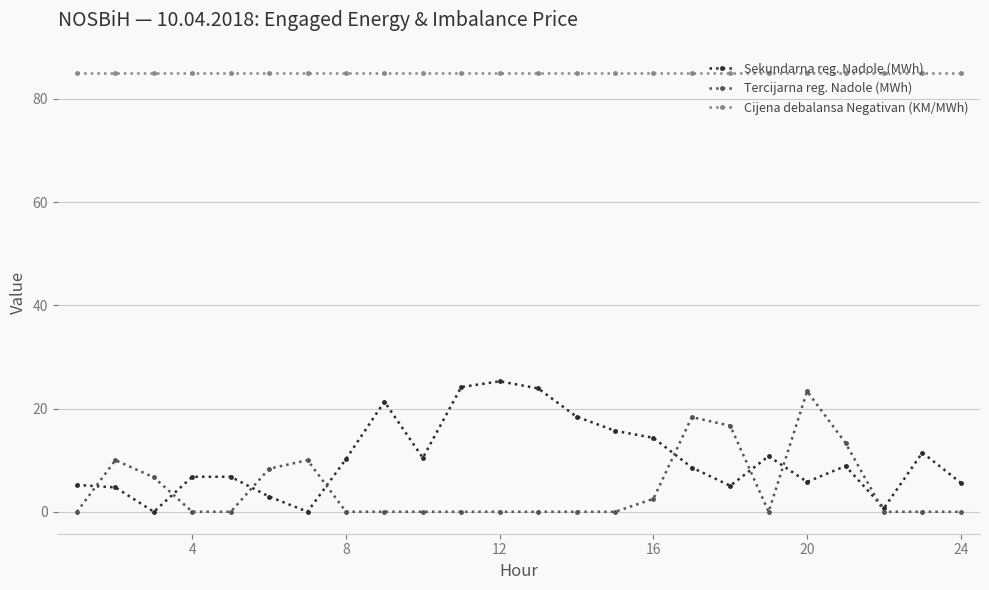

At how many categories does at least one series exceed 29?

24